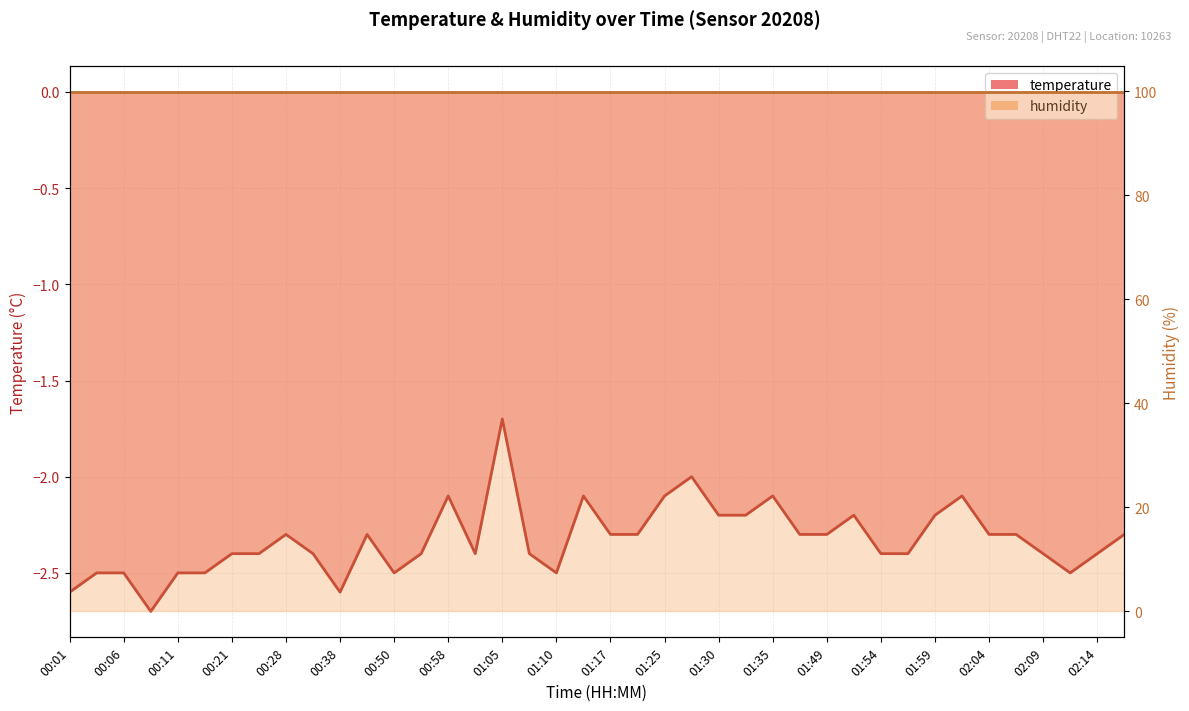

Rank the categories by value from highest to lowest.

01:05, 01:27, 00:58, 01:15, 01:25, 01:35, 02:02, 01:30, 01:32, 01:52, 01:59, 00:28, 00:41, 01:17, 01:22, 01:39, 01:49, 02:04, 02:07, 02:19, 00:21, 00:23, 00:36, 00:53, 01:03, 01:08, 01:54, 01:57, 02:09, 02:14, 00:04, 00:06, 00:11, 00:14, 00:50, 01:10, 02:11, 00:01, 00:38, 00:09